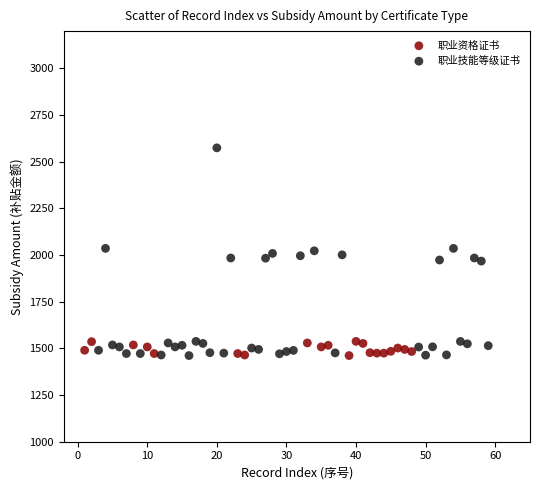

Which series reaches the maximum Y coordinate?

职业技能等级证书